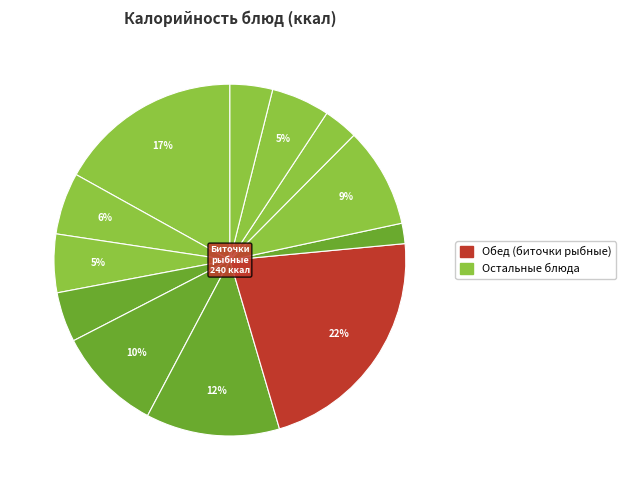

Is there a majority slice in this chart?

No